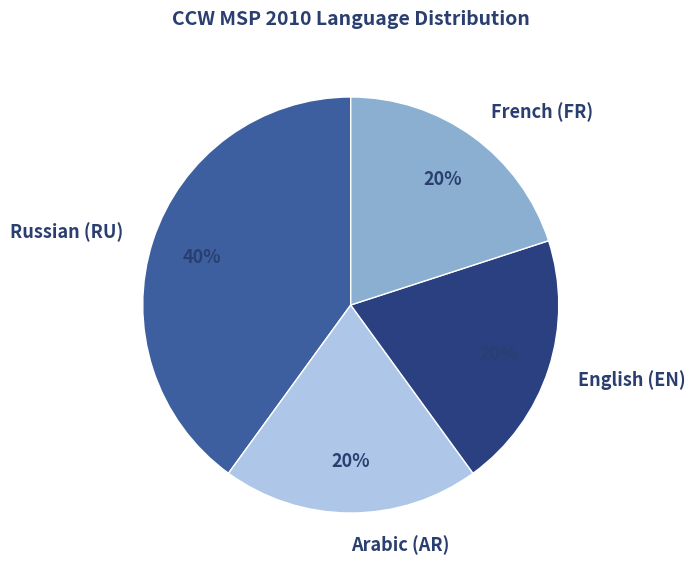

To the nearest percent, what is the combined percentage of Arabic (AR) and Russian (RU)?

60%